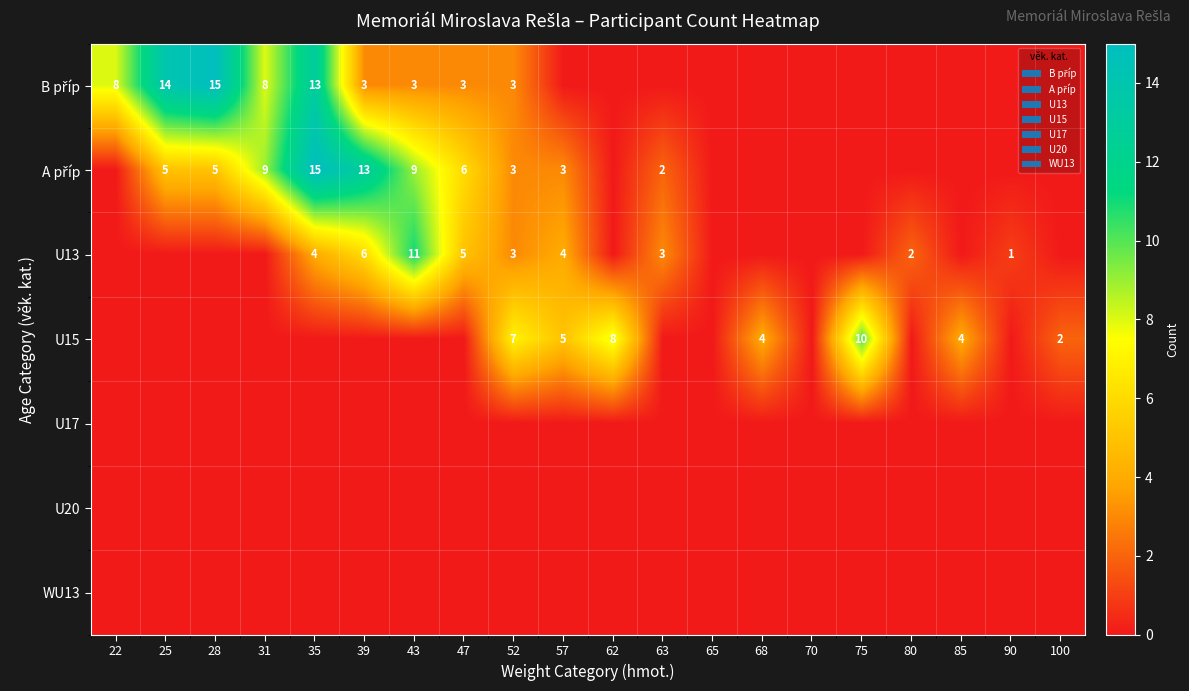

How many data points does each series have?

20